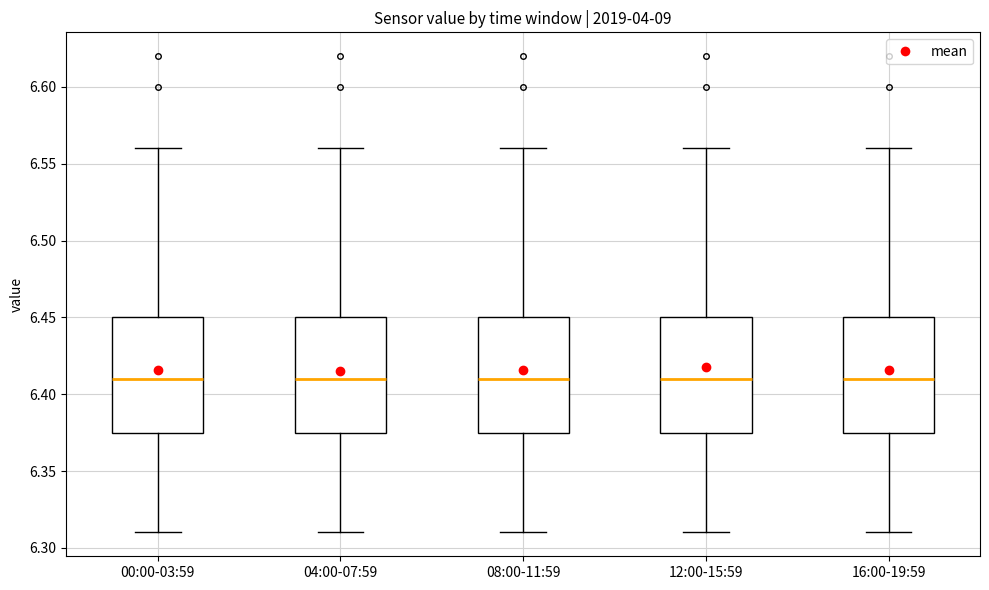

Reading left to right, read every box against the y-axis: the position of its median line, the range the box covers, and the ends of its whiskers. The values are not printed on the chart, so give them approximately, as read against the axis.

00:00-03:59: median 6.410, box 6.375 to 6.450, whiskers 6.310 to 6.560
04:00-07:59: median 6.410, box 6.375 to 6.450, whiskers 6.310 to 6.560
08:00-11:59: median 6.410, box 6.375 to 6.450, whiskers 6.310 to 6.560
12:00-15:59: median 6.410, box 6.375 to 6.450, whiskers 6.310 to 6.560
16:00-19:59: median 6.410, box 6.375 to 6.450, whiskers 6.310 to 6.560